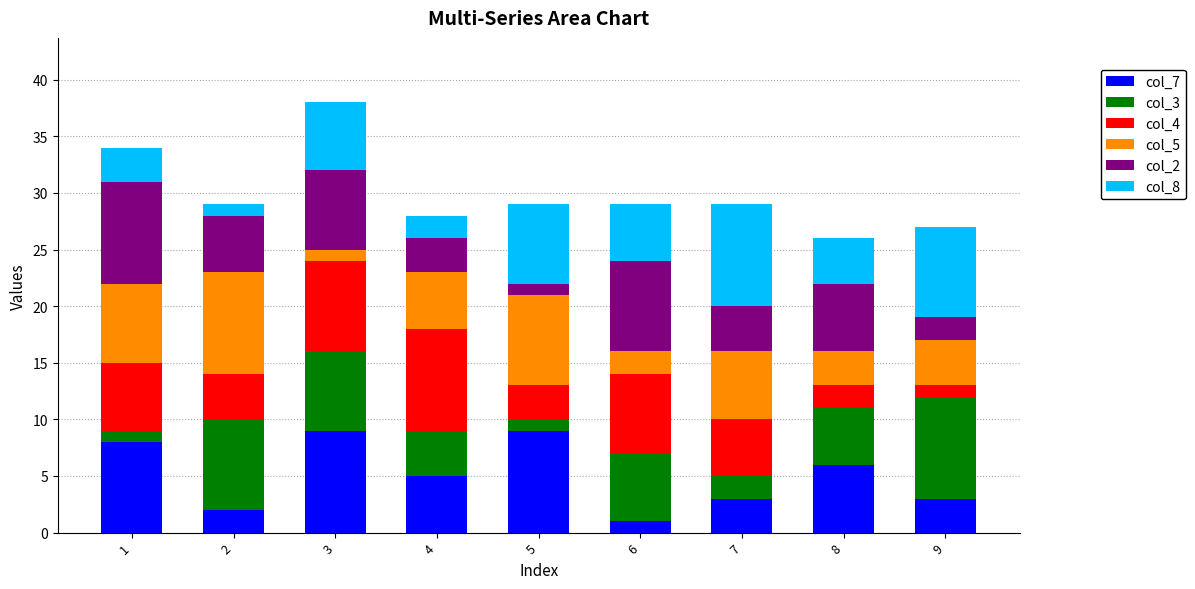

Is it true that col_7 equals 12 at 3?

False